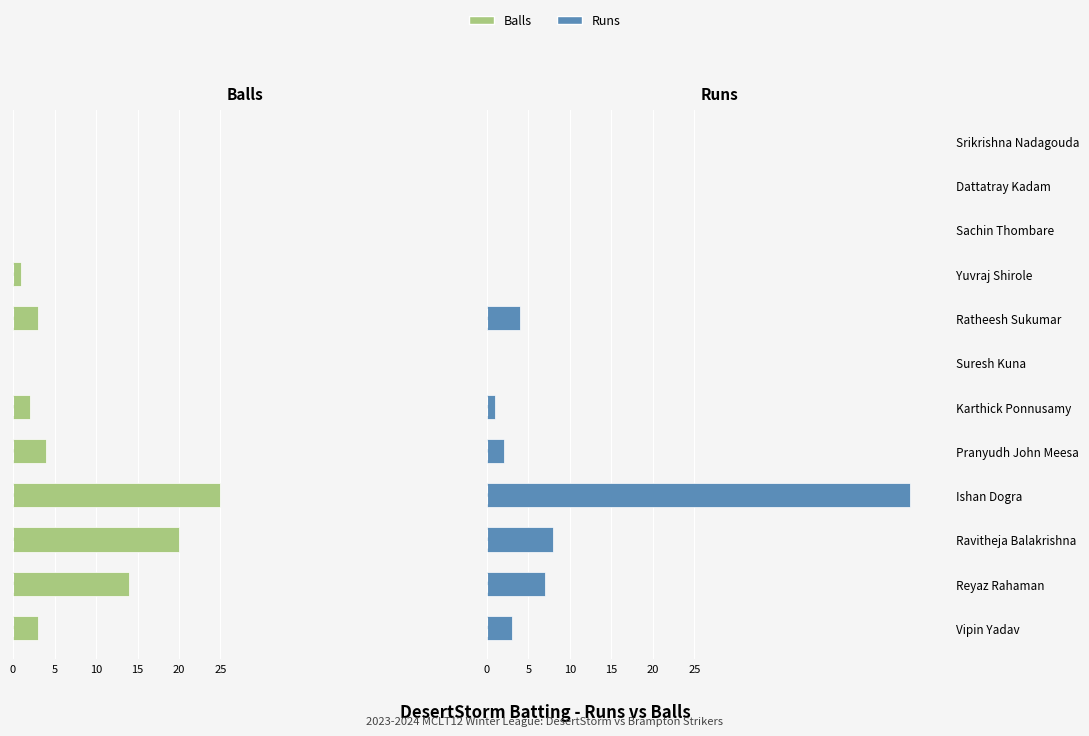

At Ratheesh Sukumar, list the series in order from smallest to largest.

Balls, Runs